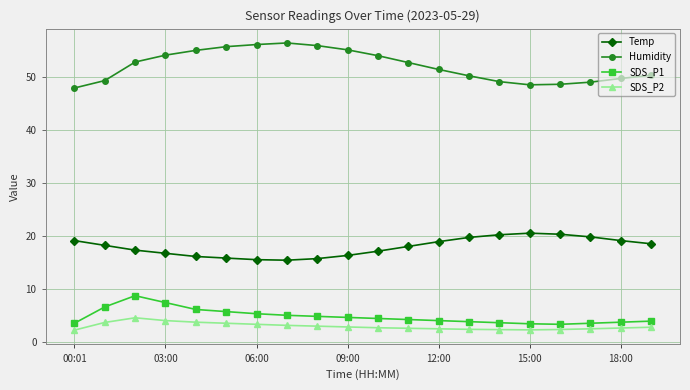

Which series has the largest range (max minus min)?

Humidity